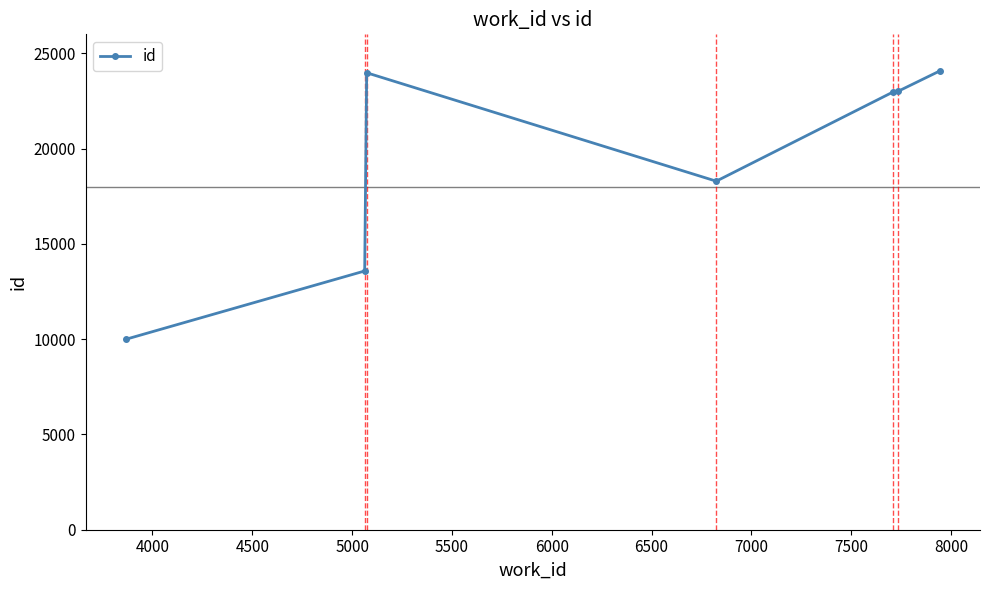

What is the average value?

19415